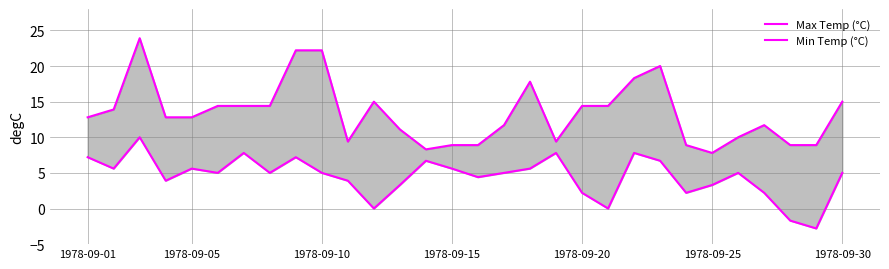

What position from the right is 21?

9